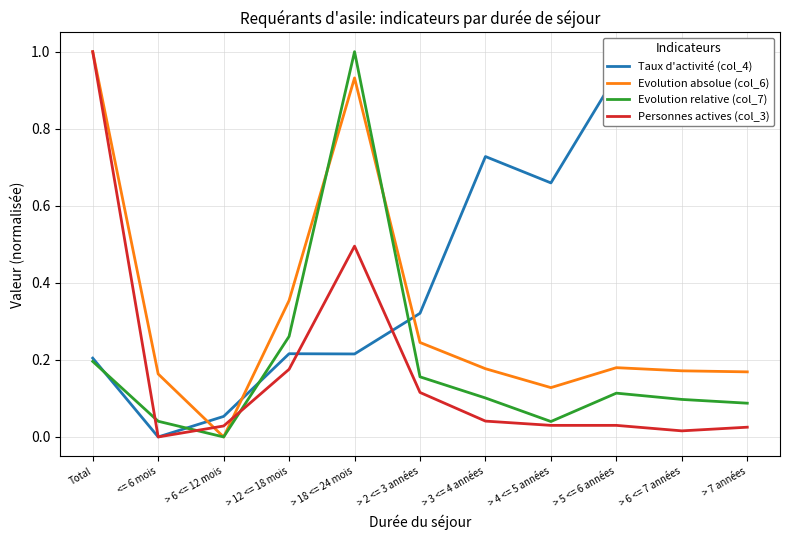

The value of Evolution relative (col_7) at Total is 0.1. True or false?

False